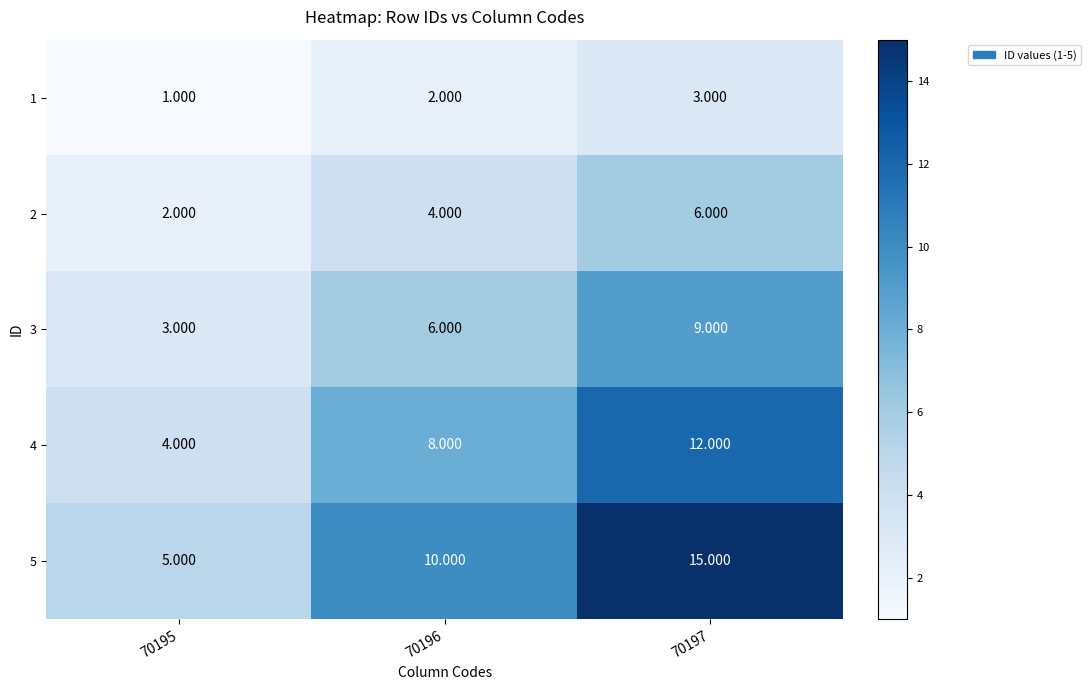

Is the value of 1 at 70196 greater than the value of 2 at 70197?

No